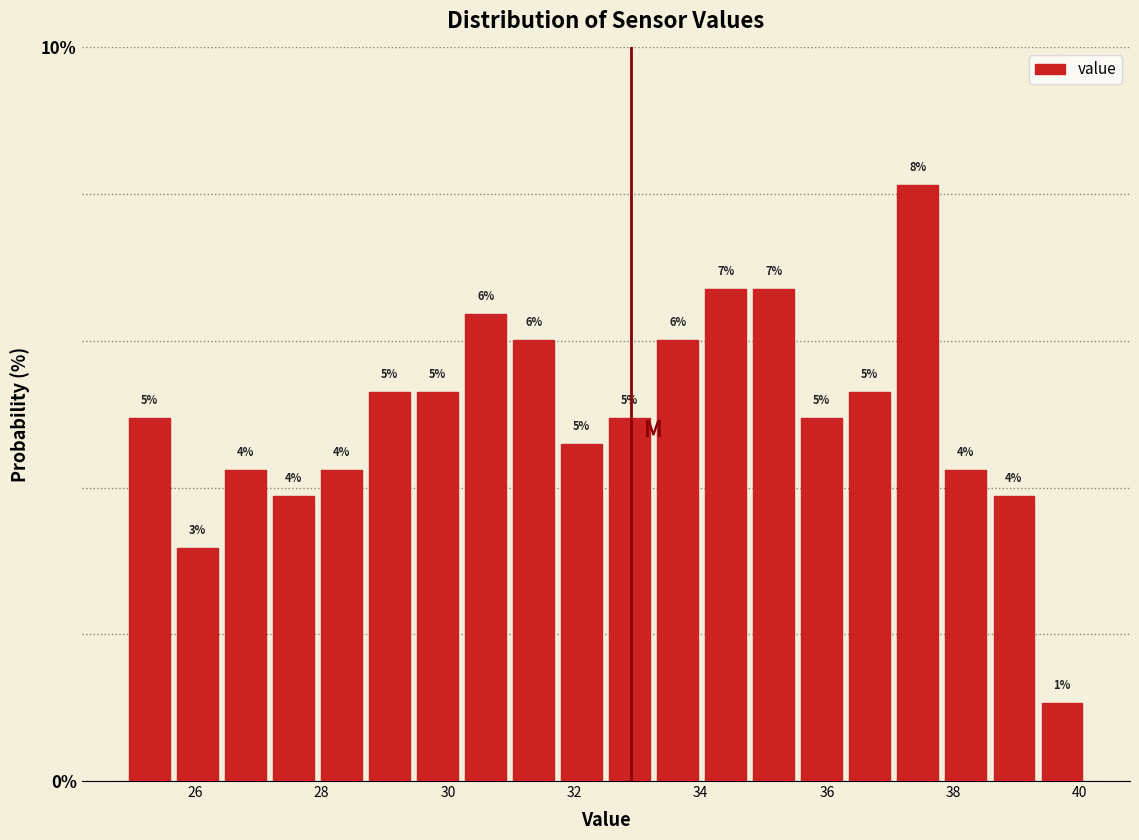

Read against the x-axis, roughly where is the centre of the tallest bar?

37.4